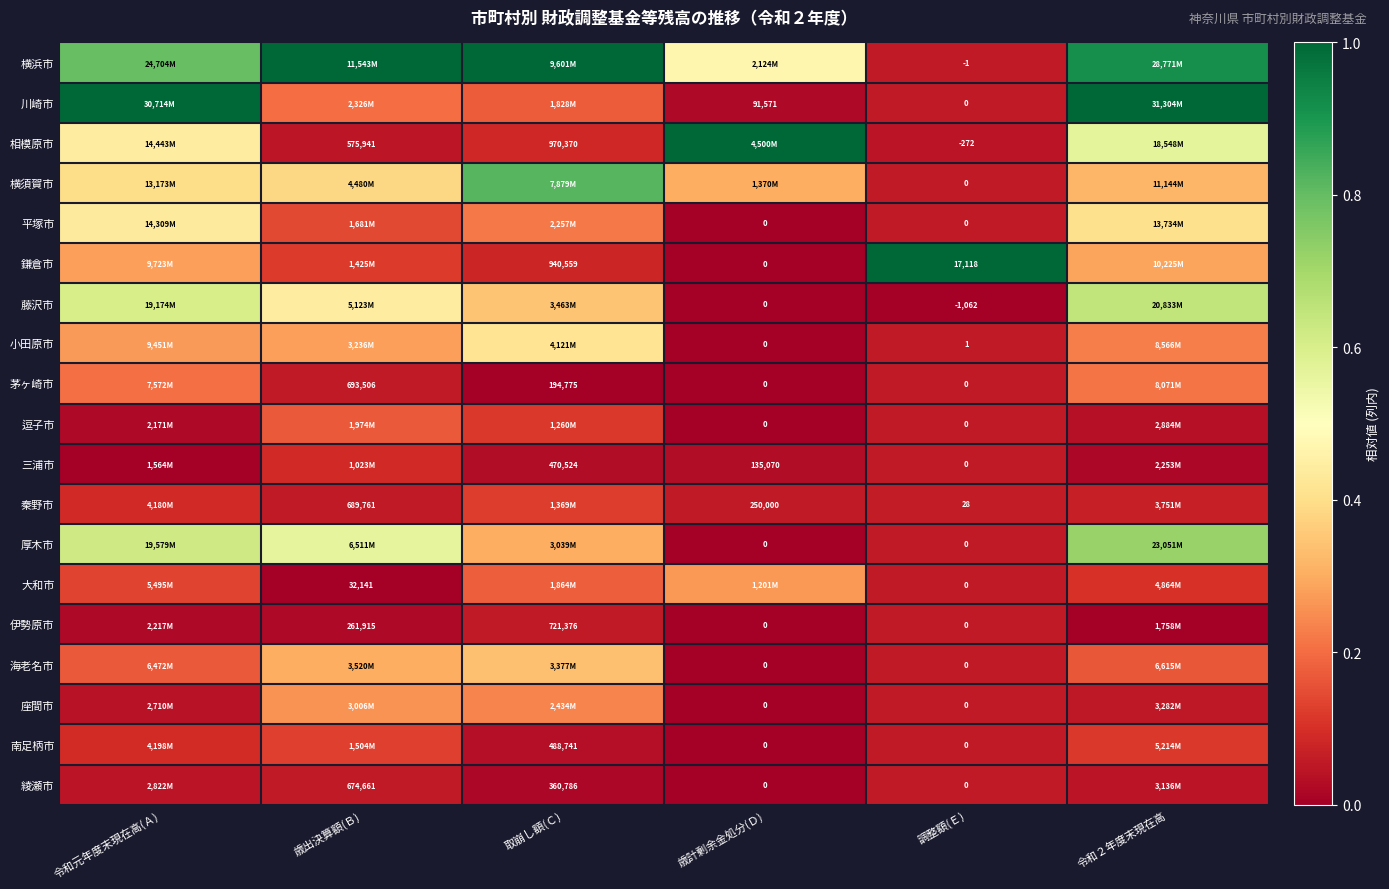

How many data points does each series have?

6